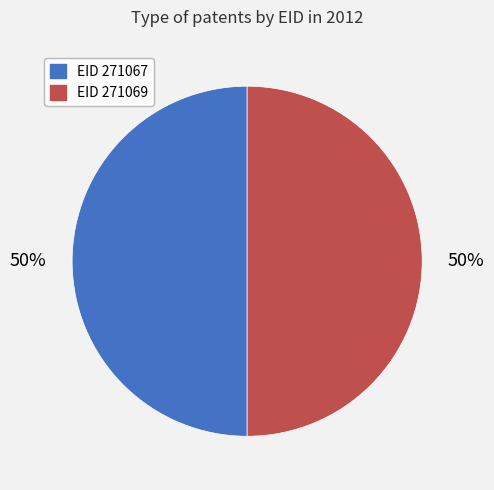

To the nearest percent, what is the average slice percentage?

50%